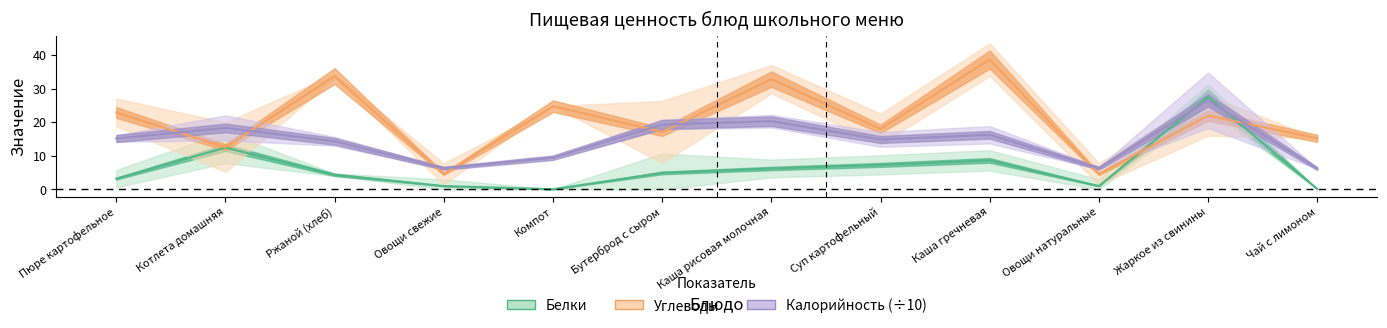

Is it true that Калорийность equals 19.3 at Бутерброд с сыром?

True